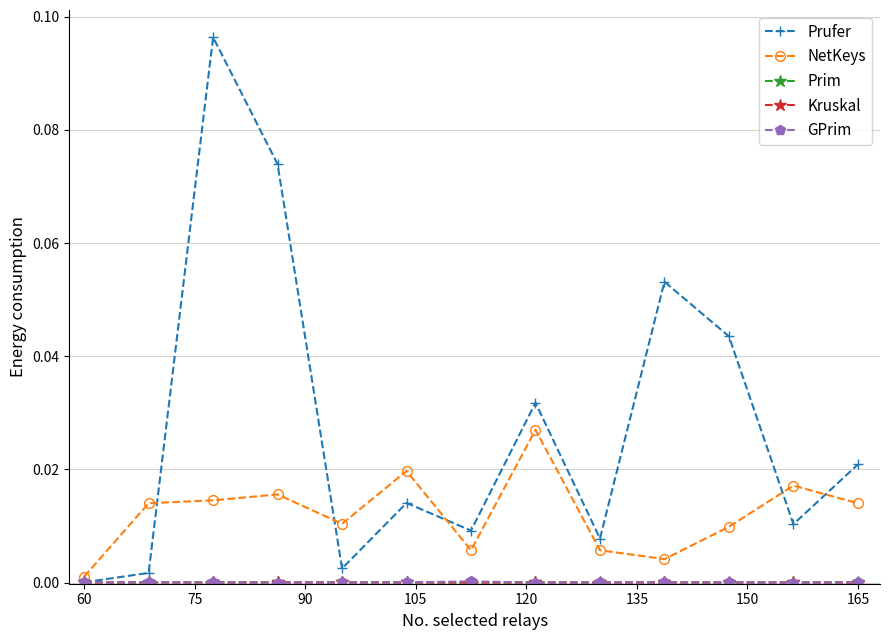

Which series has the largest total across all categories?

Prufer